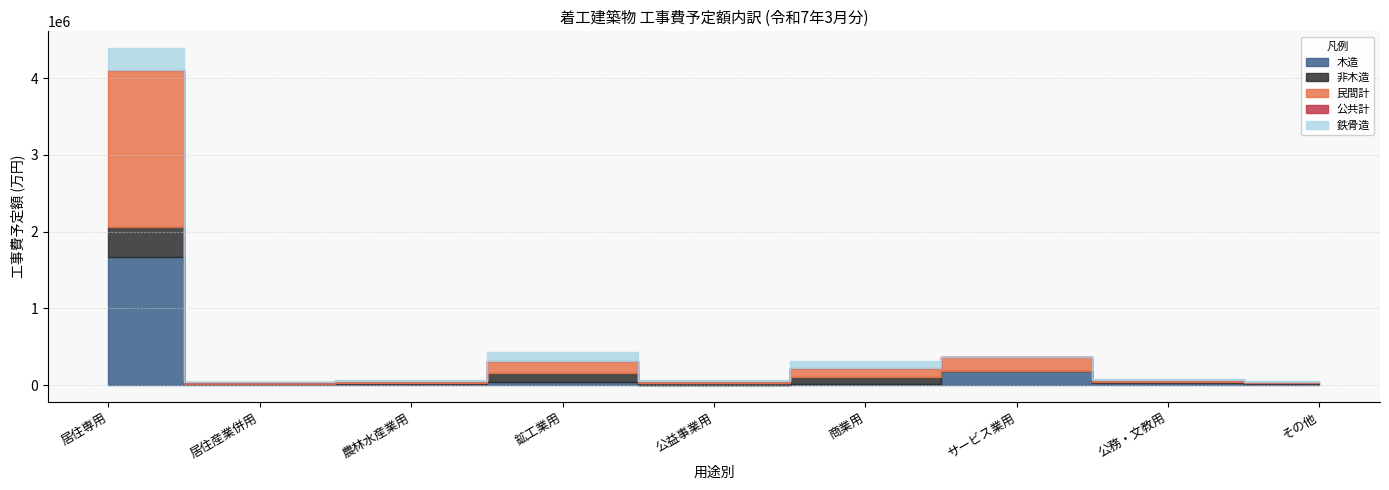

Between 公益事業用 and 商業用, which is larger?

商業用